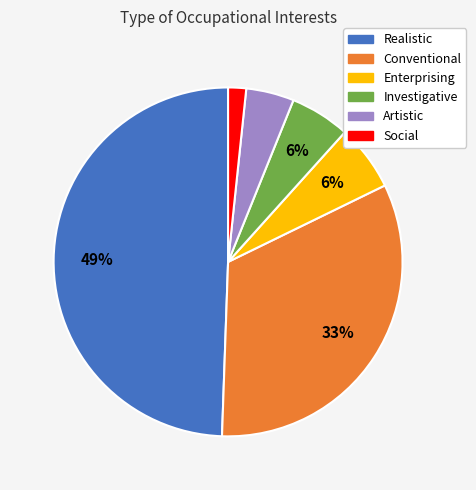

The Enterprising slice represents 6% of the pie. True or false?

True